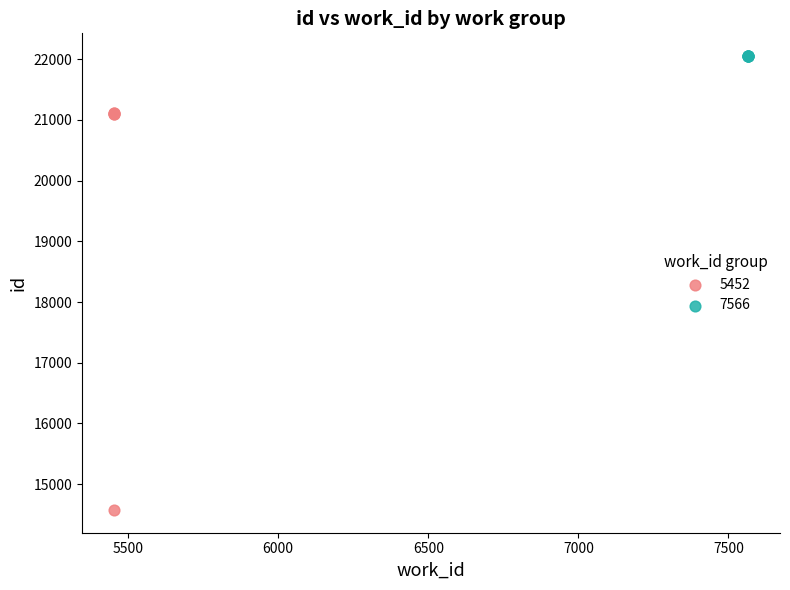

Which series has the largest Y range (max minus min)?

5452